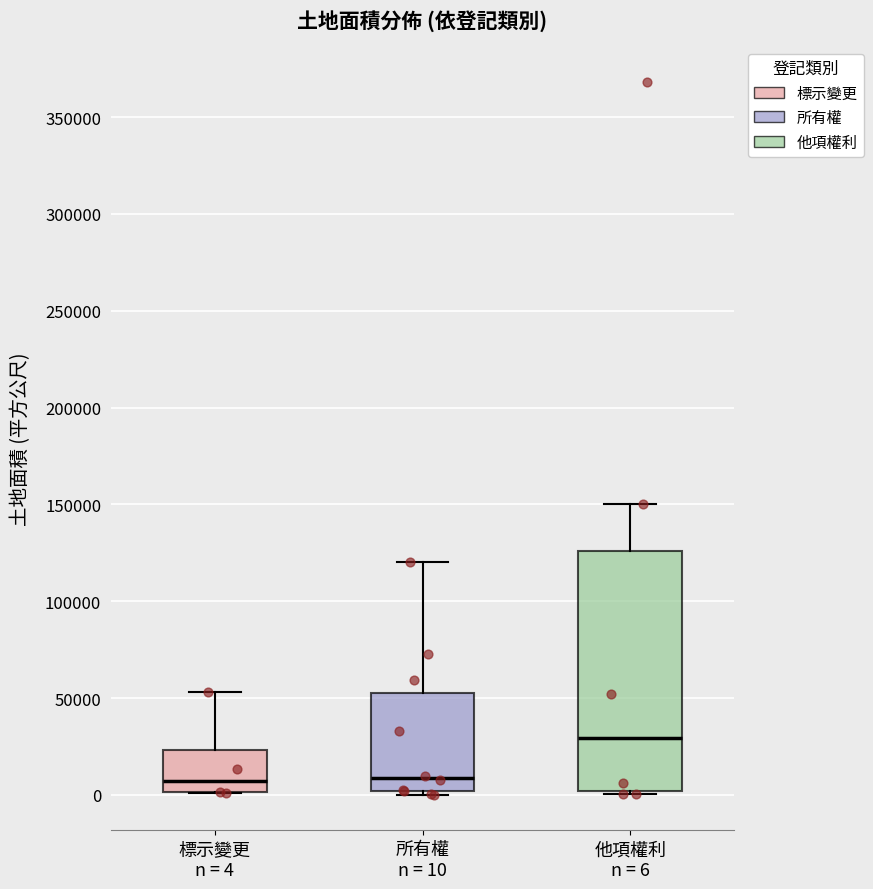

Which box is the tallest, from its lower edge to its upper edge?

他項權利 n = 6